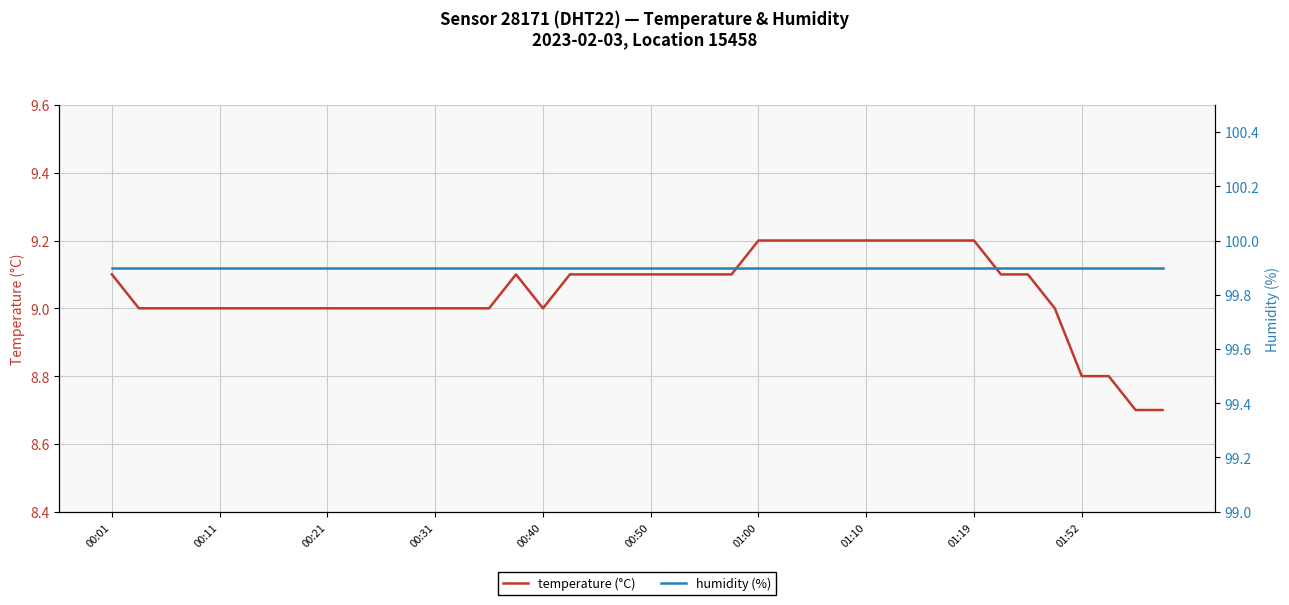

Which series has the largest total across all categories?

humidity (%)